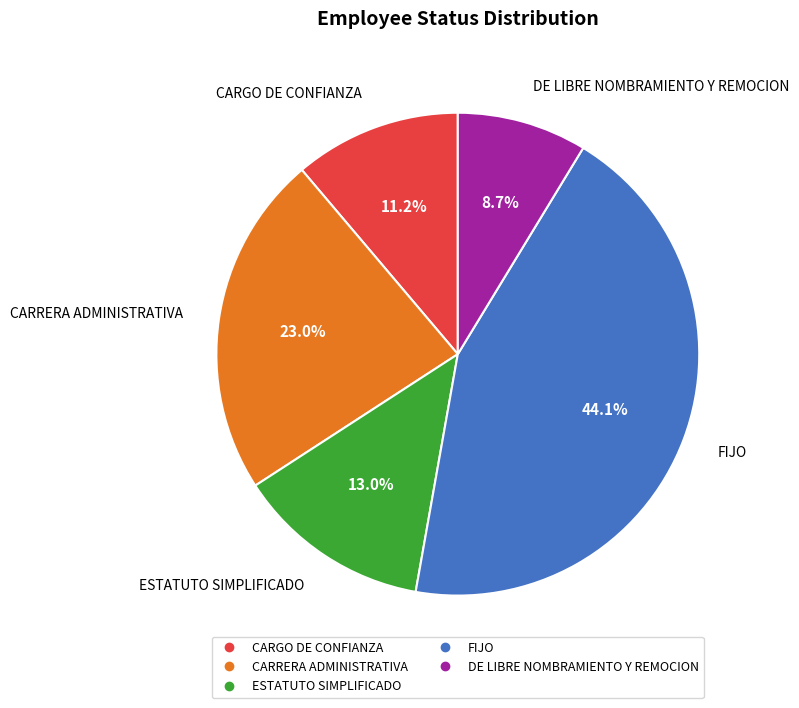

Which category has the biggest portion of the pie?

FIJO